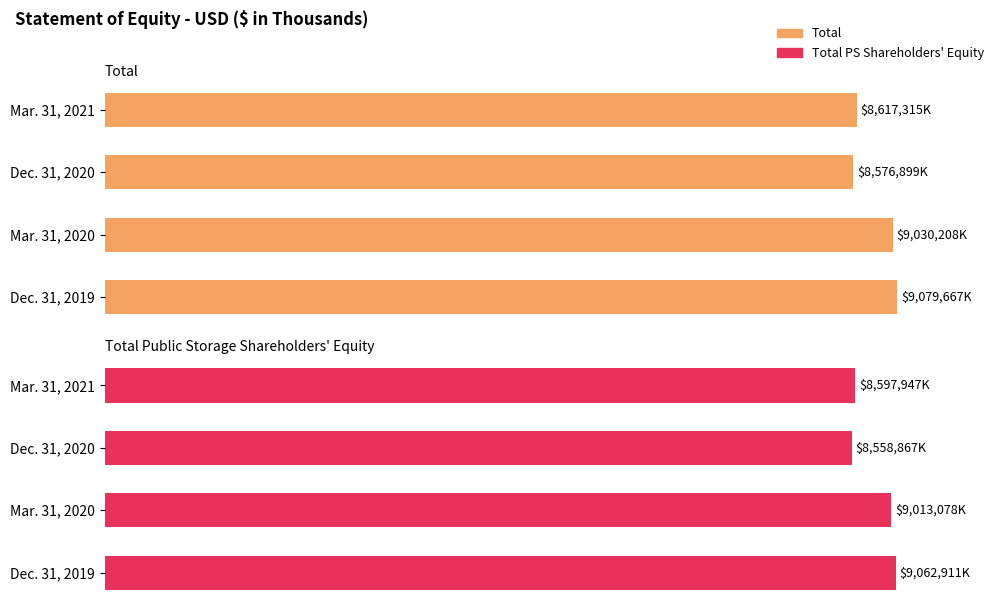

How many groups of bars are there?

4